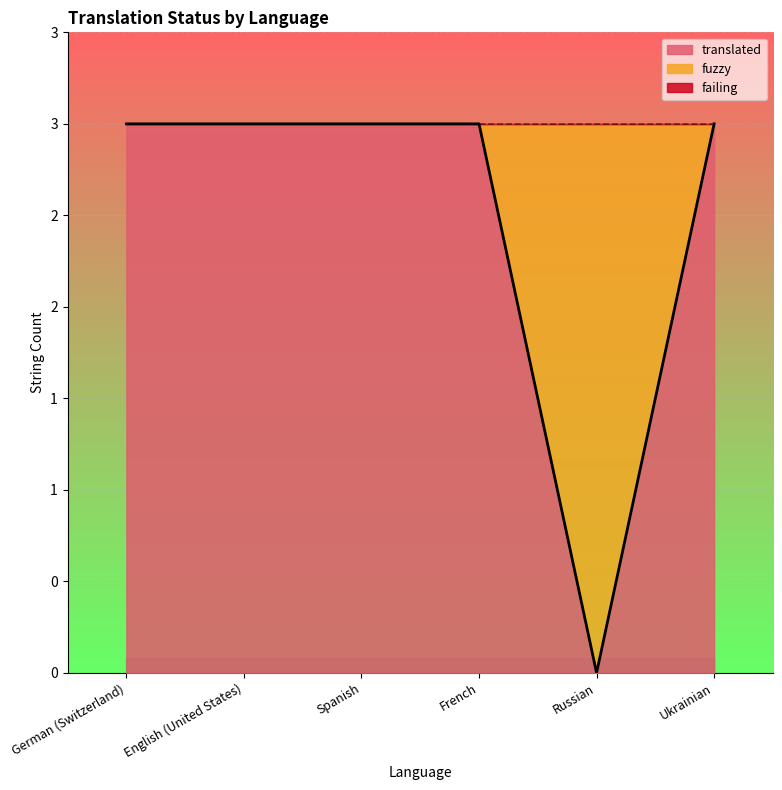

What position from the left is German (Switzerland)?

1